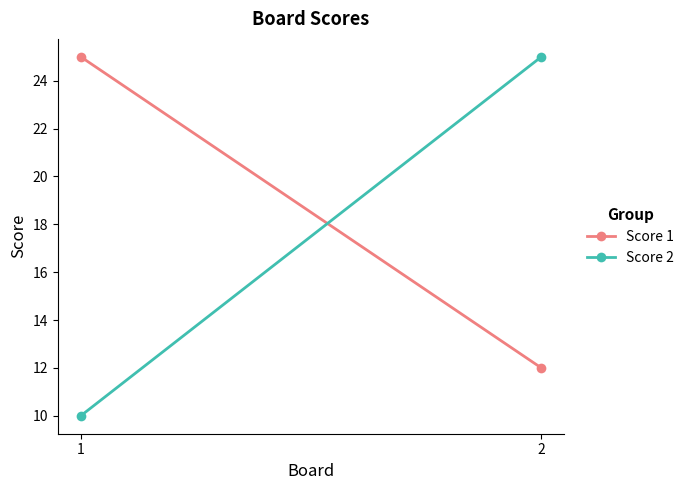

Rank the series by their maximum value, from highest to lowest.

Score 1, Score 2